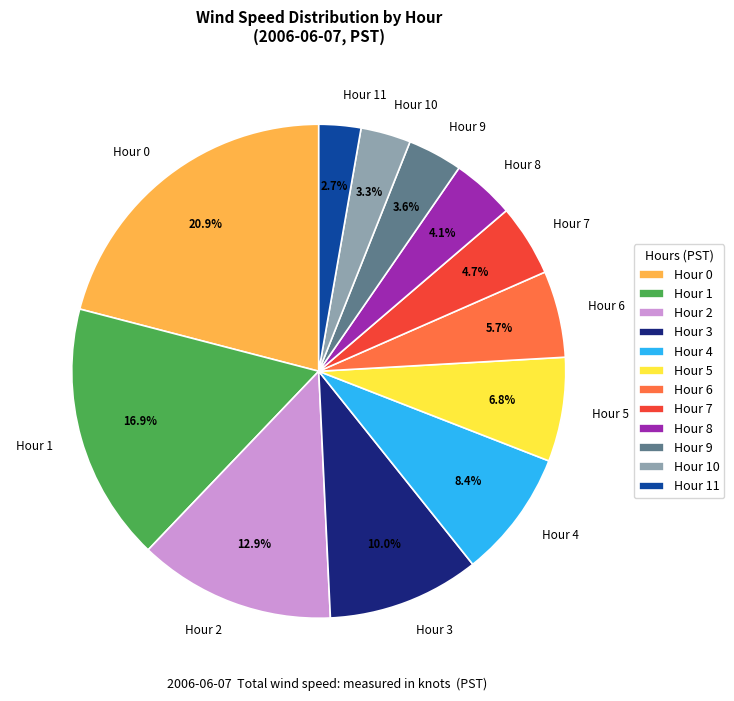

To the nearest percent, what is the combined percentage of Hour 2 and Hour 10?

16%